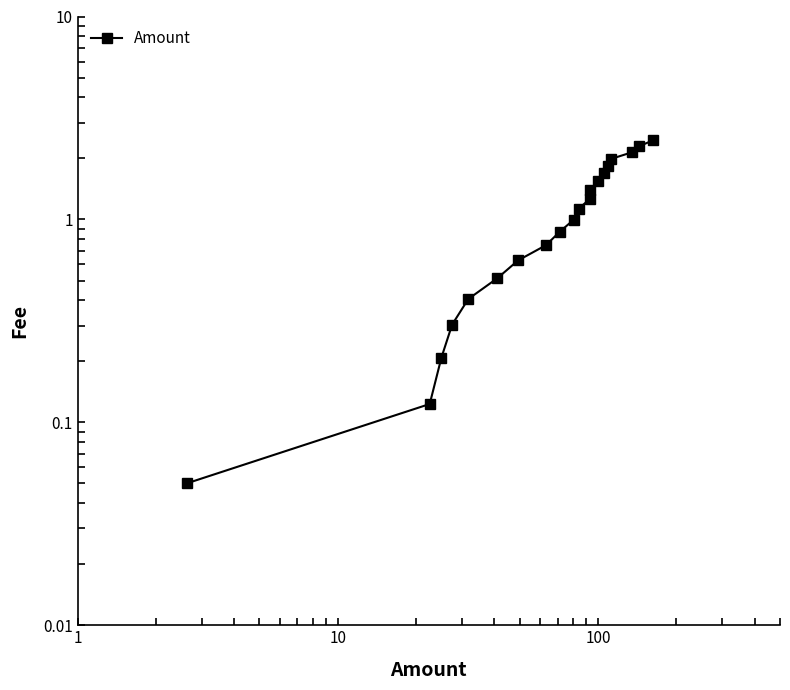

What is the difference between the maximum and minimum values?

2.4